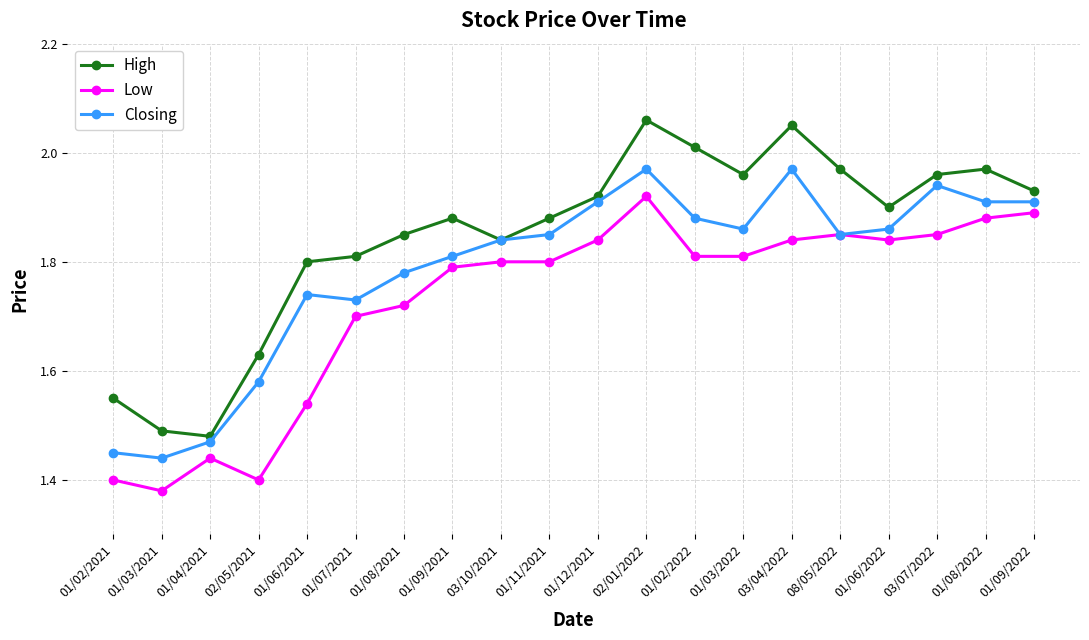

Which series has the widest spread of values?

High